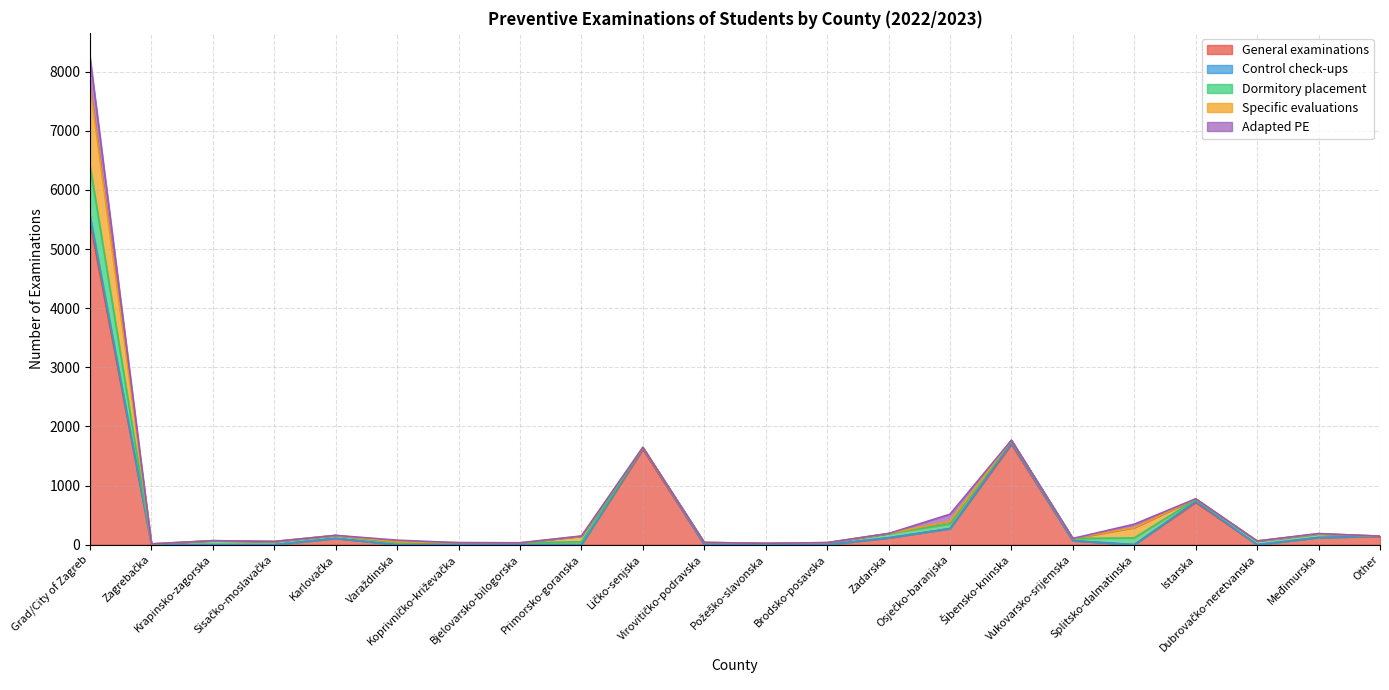

Which series changed the most between Zagrebačka and Zadarska?

General examinations